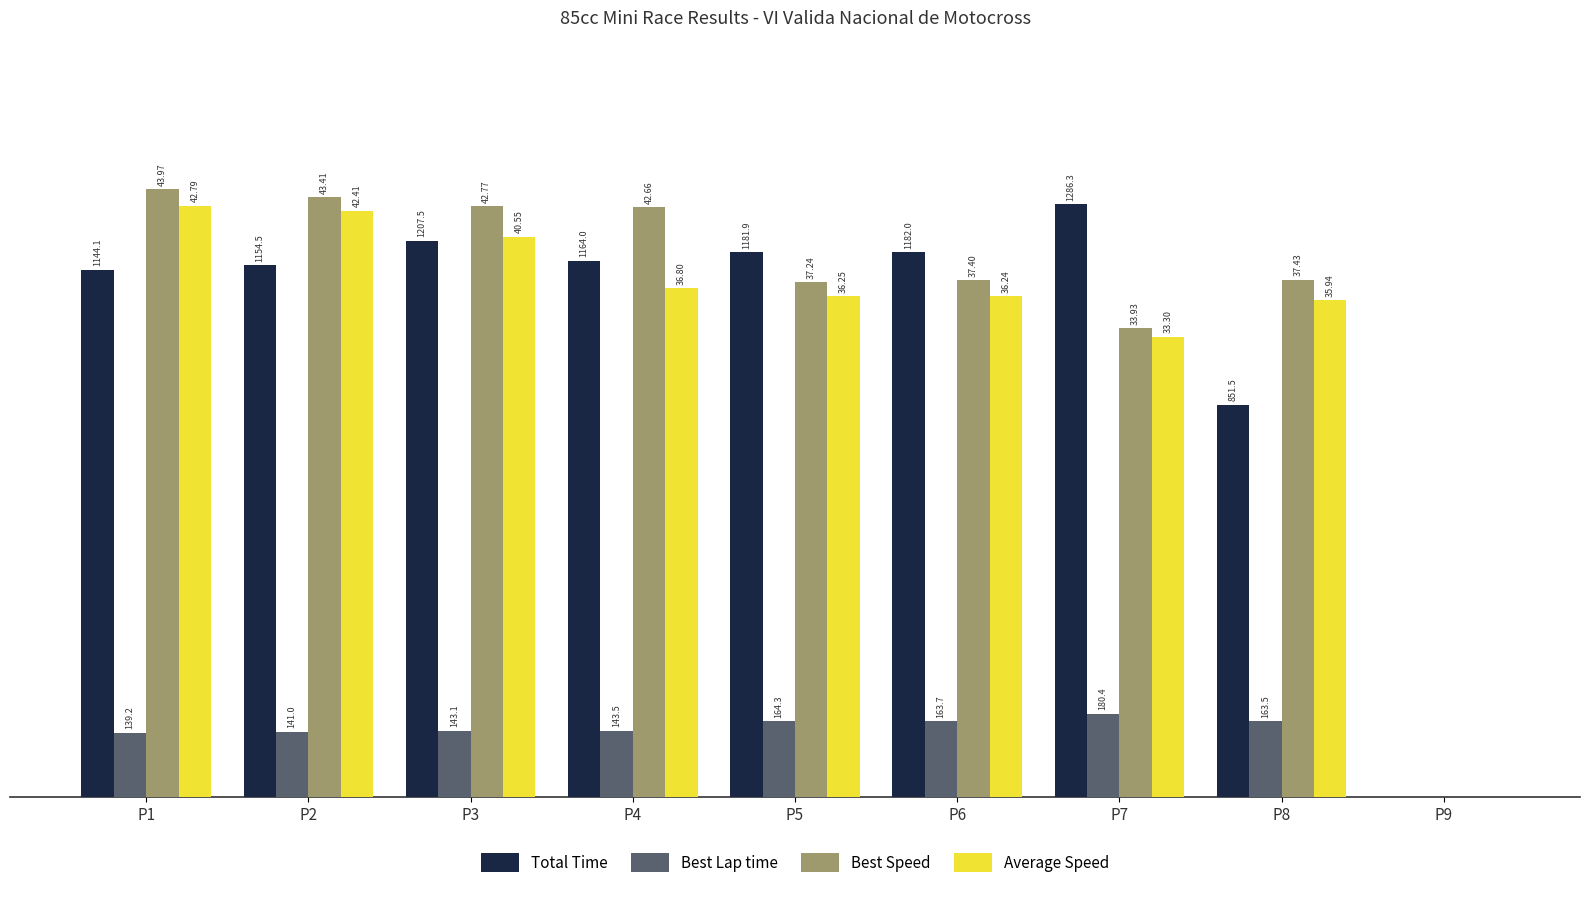

At which category is the sum across all series the highest?

P1